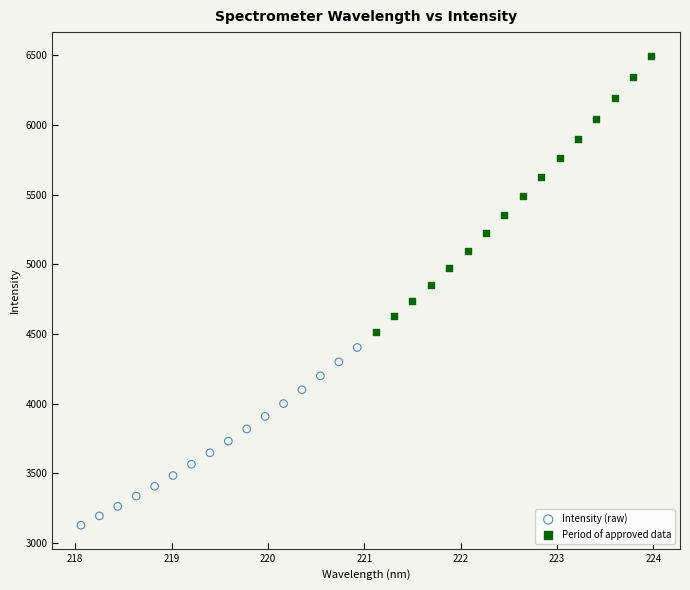

Which series contains the lowest Y value?

Intensity (raw)